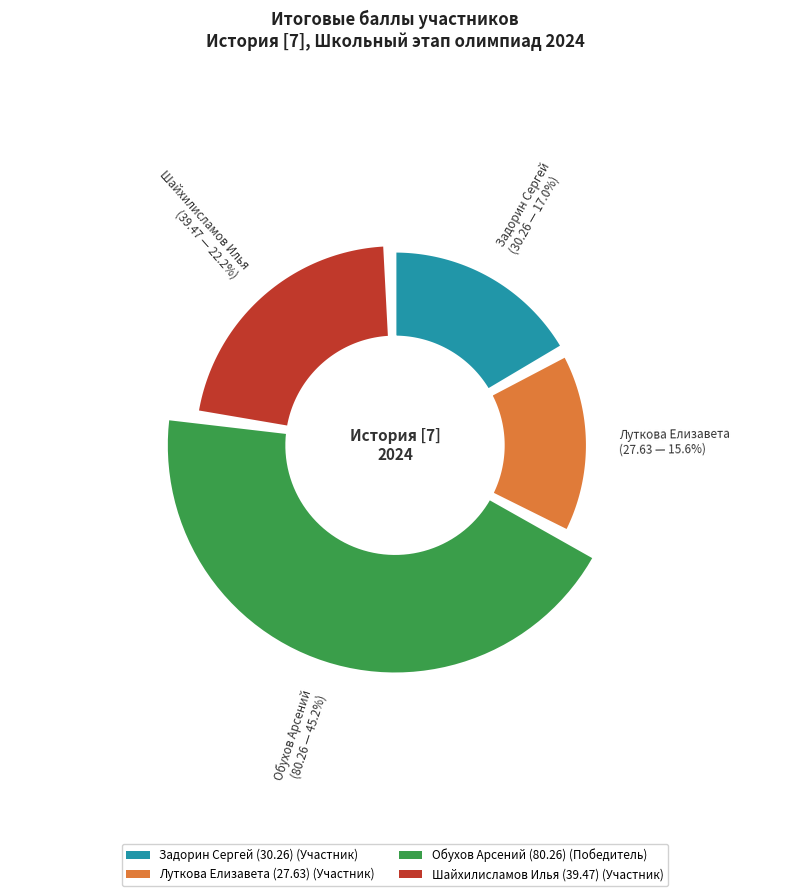

Which category has the biggest portion of the pie?

Обухов Арсений
(80.26)